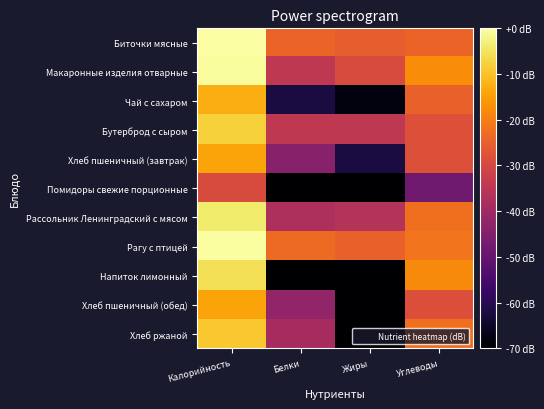

At which category is the sum across all series the highest?

Калорийность